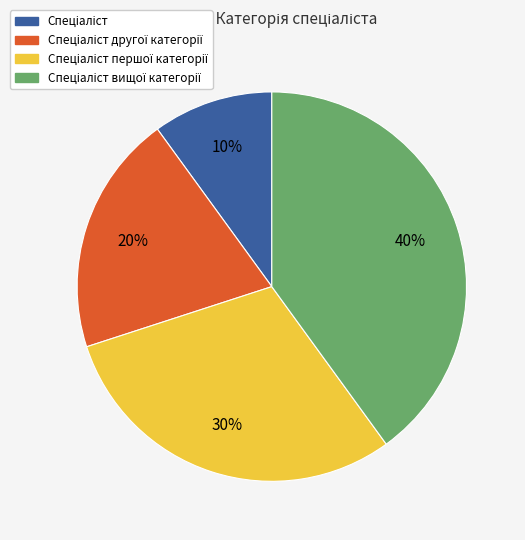

How many segments does this pie chart have?

4